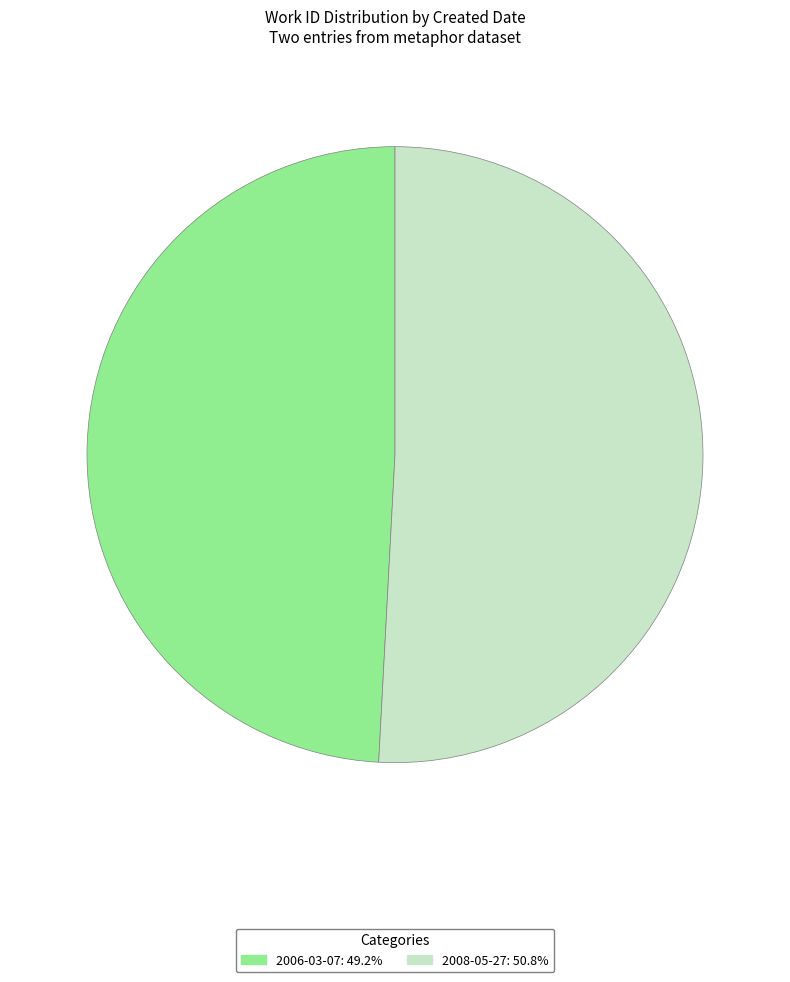

Which slice represents more than half of the pie?

2008-05-27